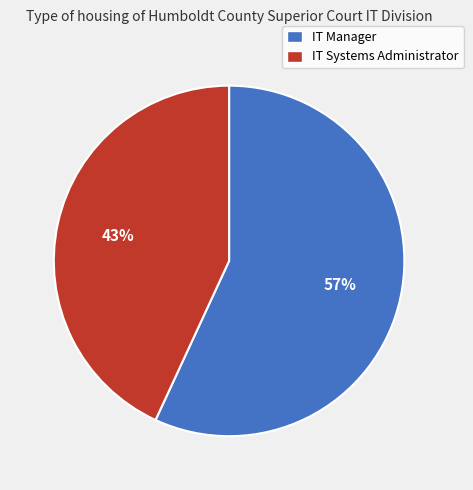

Is IT Systems Administrator the majority of the pie?

No